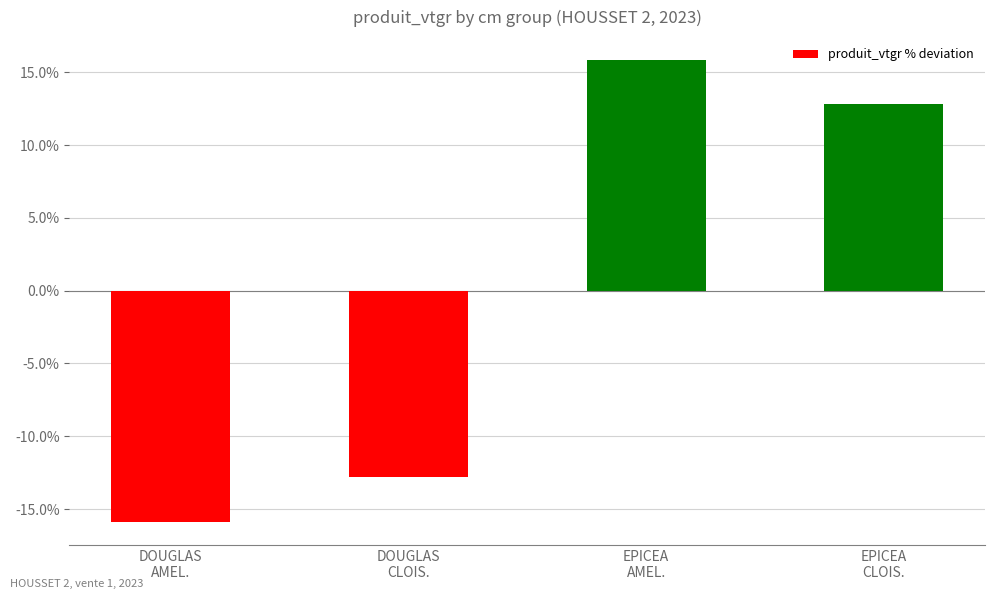

What is the sum of the values at EPICEA
AMEL. and DOUGLAS
CLOIS.?

3.1